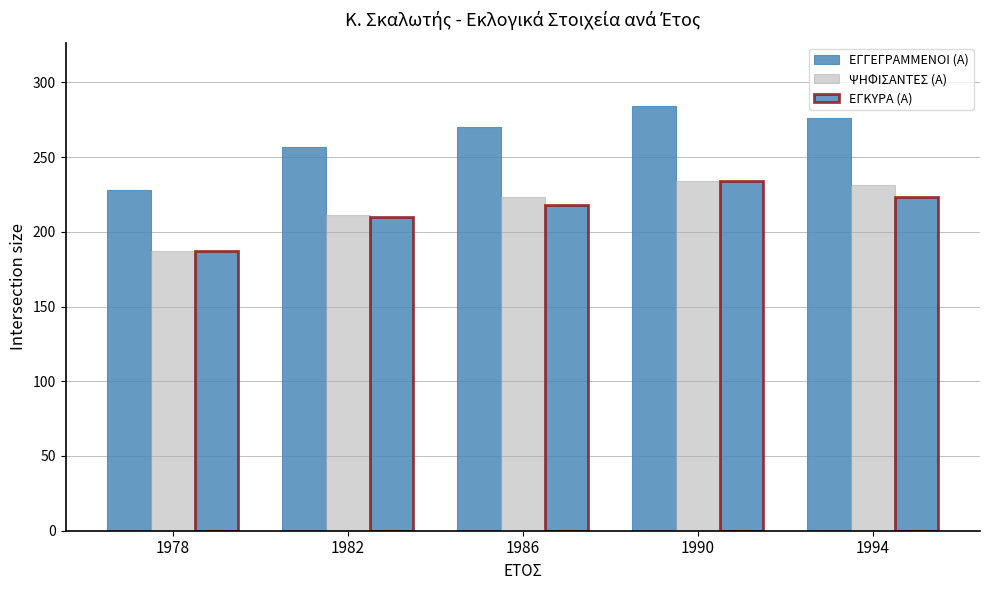

Count the number of data series in this chart.

3